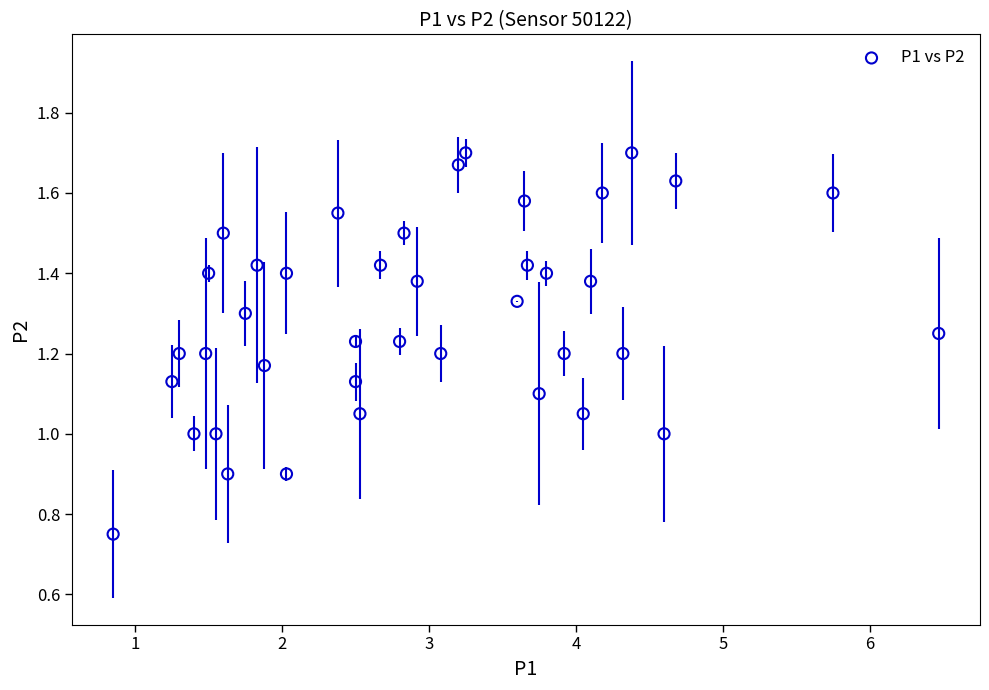

What is the range of X values (max minus min)?

5.6